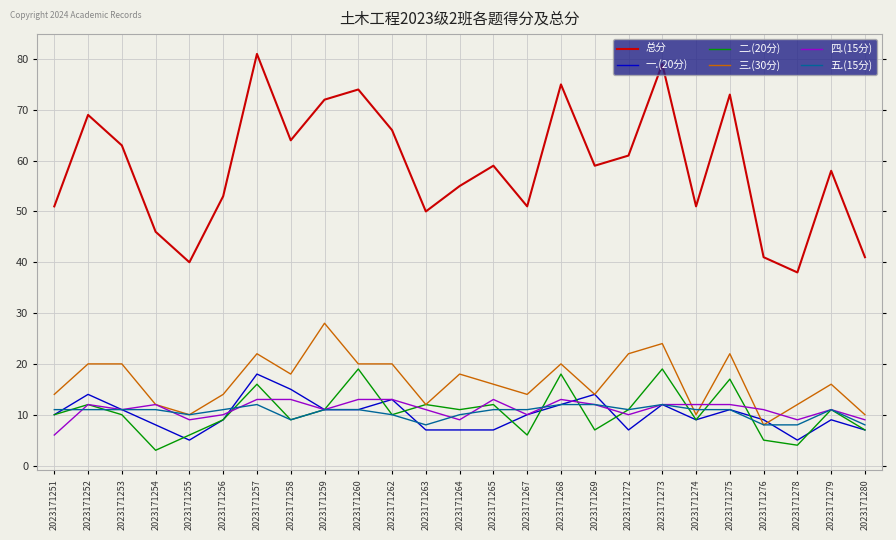

Is the value of 一.(20分) at 2023171251 greater than the value of 三.(30分) at 2023171259?

No